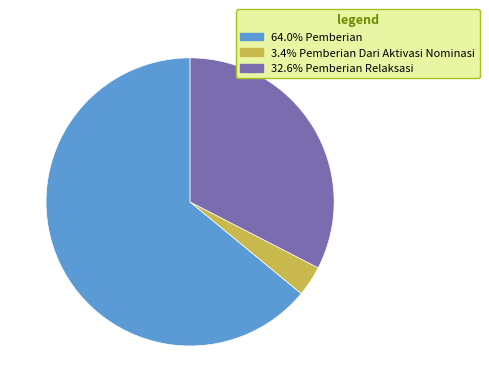

Is there any slice that represents more than half of the pie?

Yes